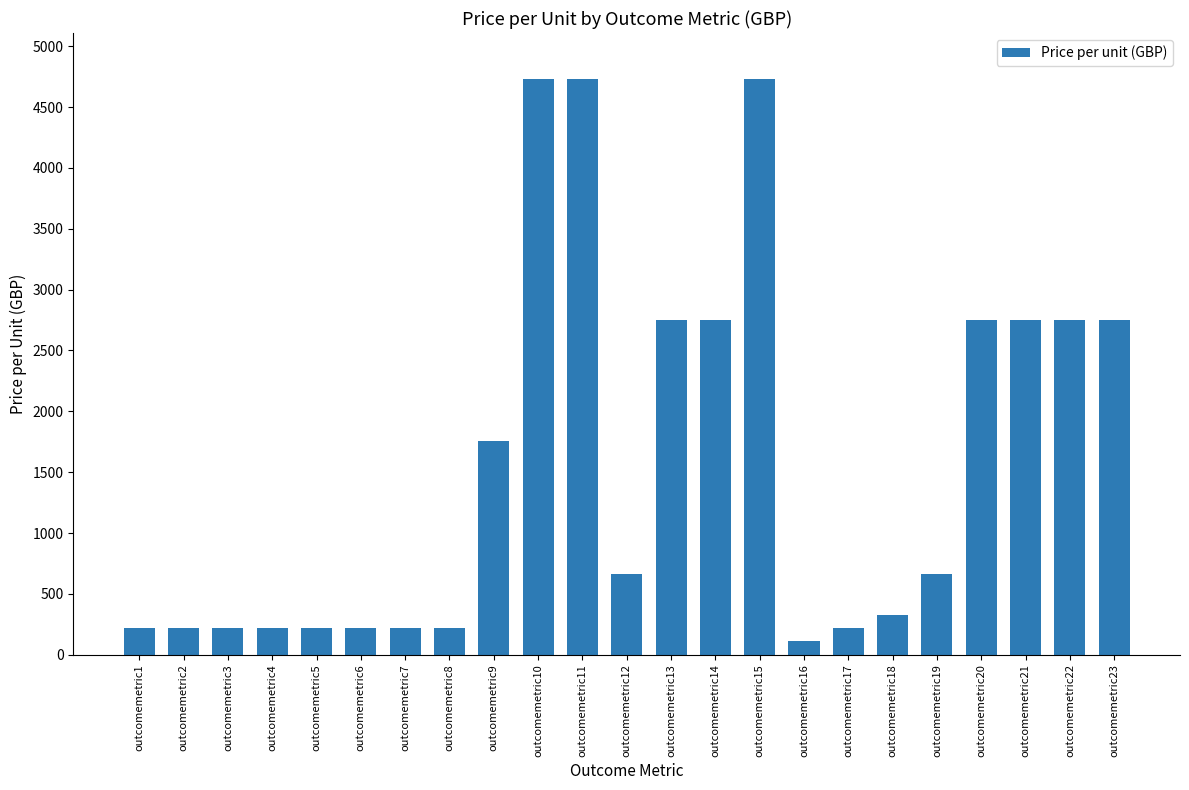

What is the difference between the maximum and minimum values?

4620